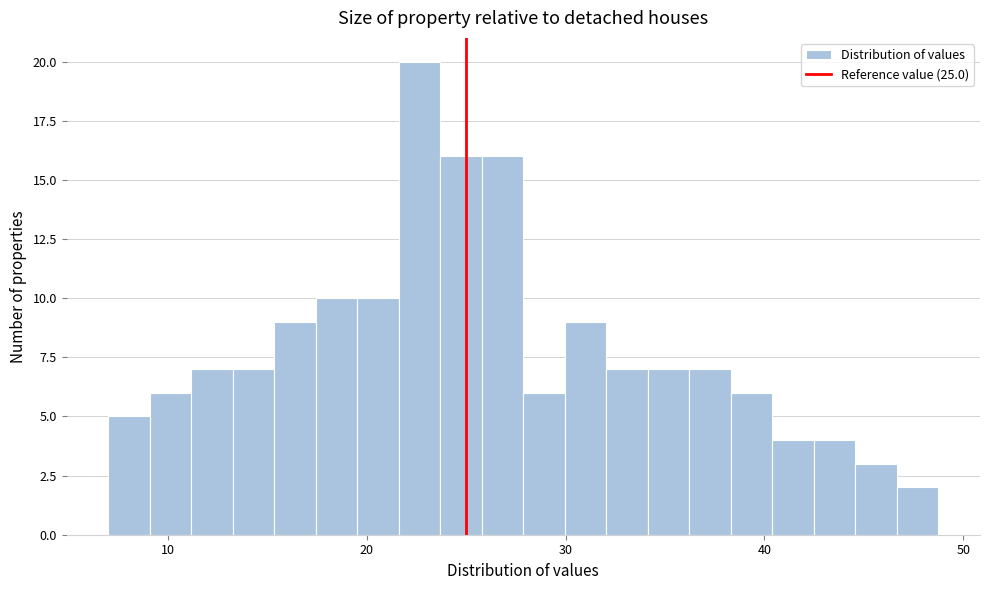

Read against the x-axis, roughly where is the centre of the tallest bar?

23